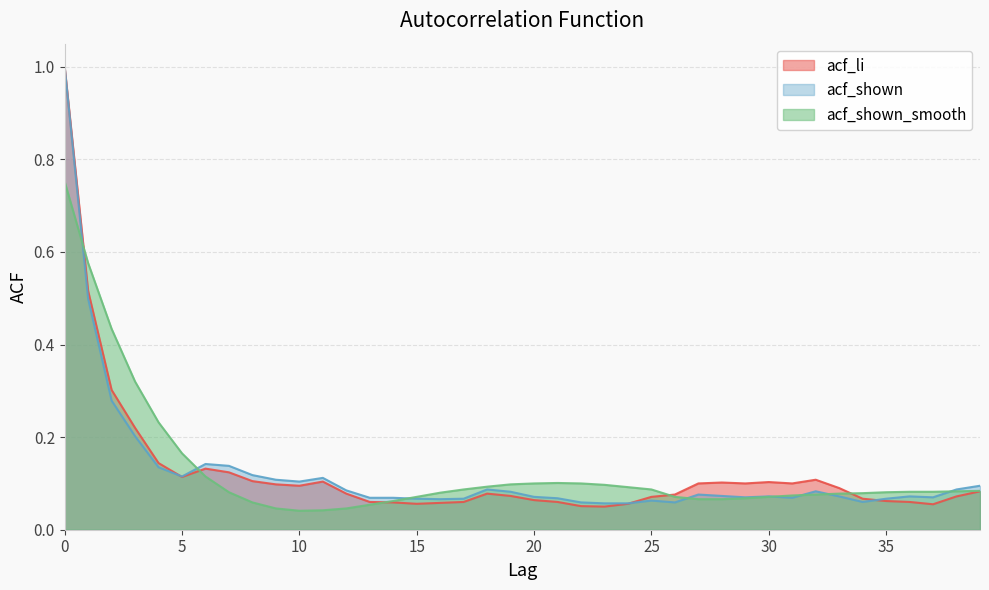

Where is the first local maximum for acf_li?

6